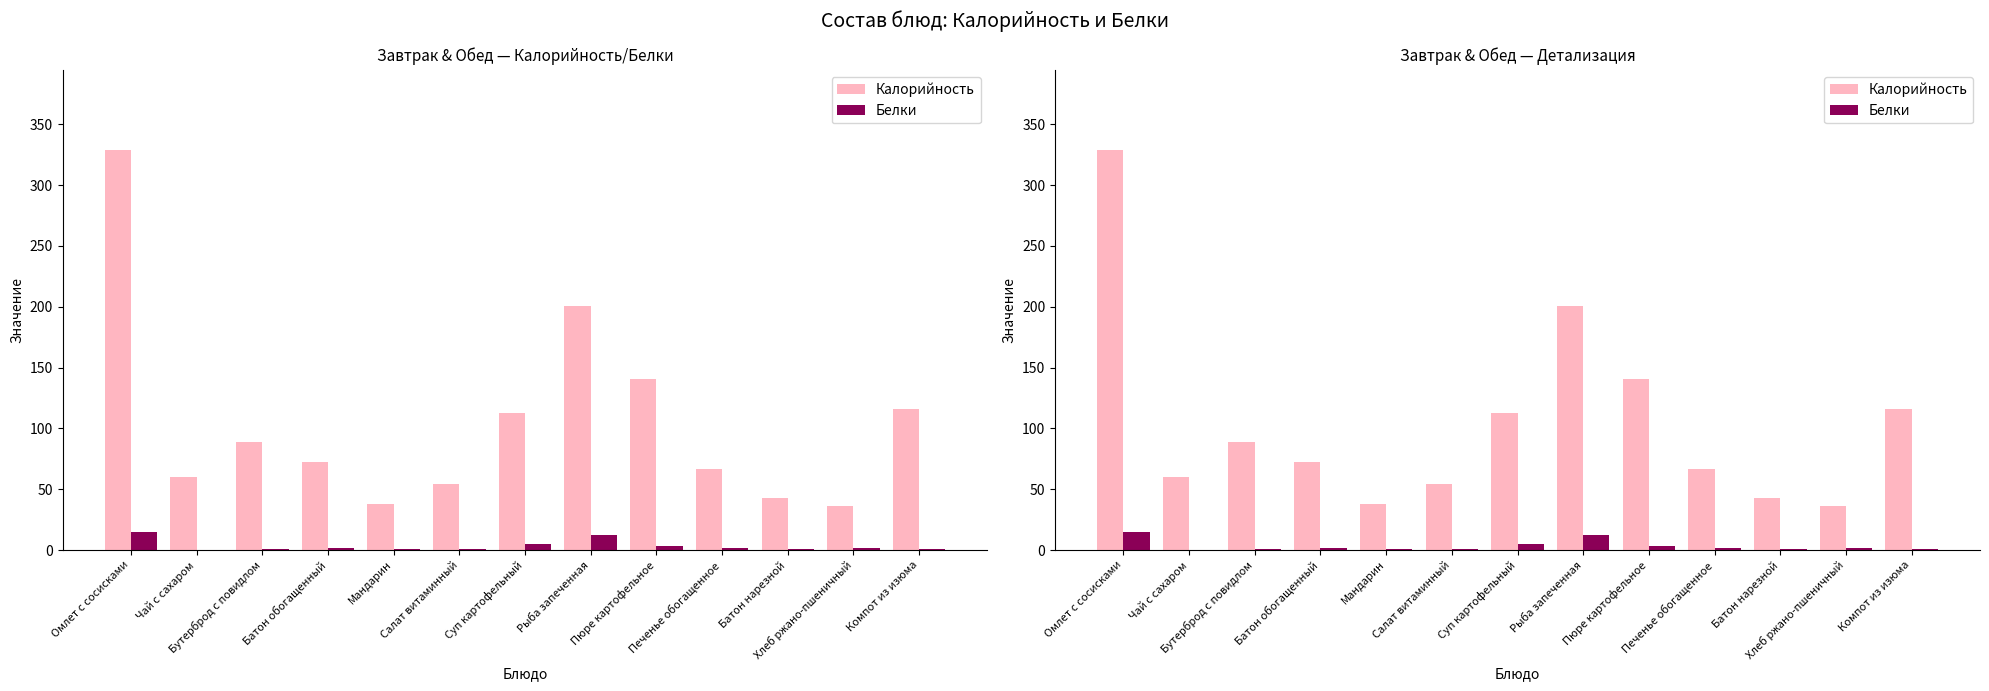

Between Рыба запеченная and Бутерброд с повидлом, which is larger?

Рыба запеченная